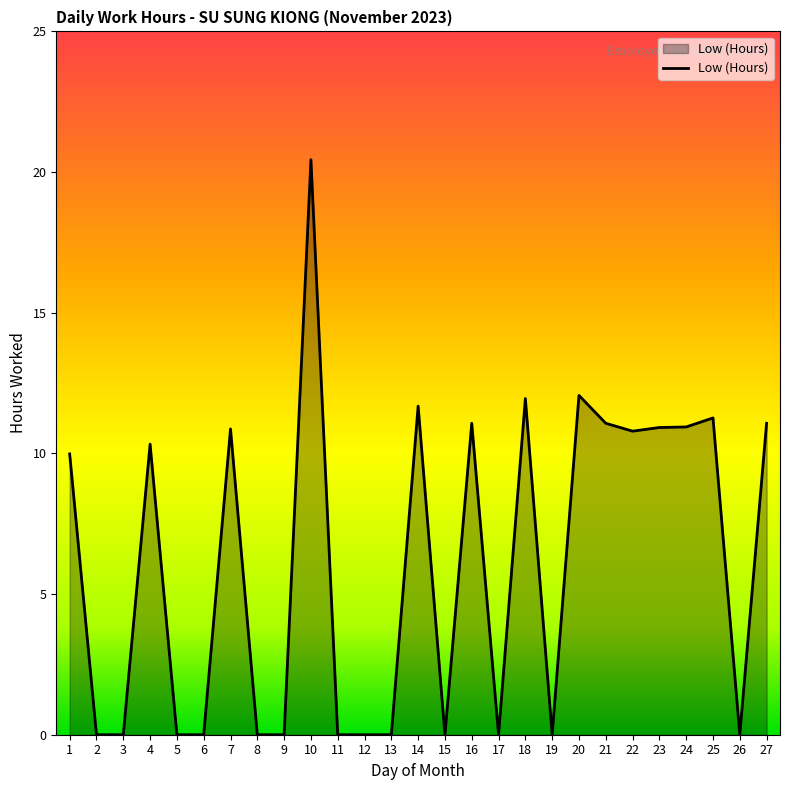

Which has a higher value, 9 or 27?

27